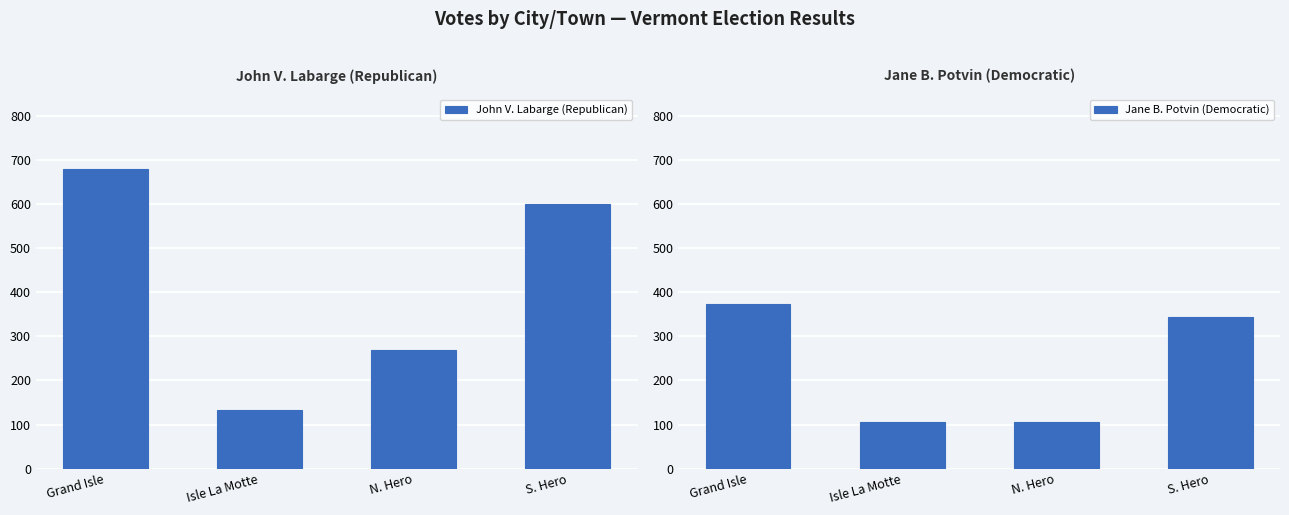

How many data points in John V. Labarge (Republican) are less than 601?

2